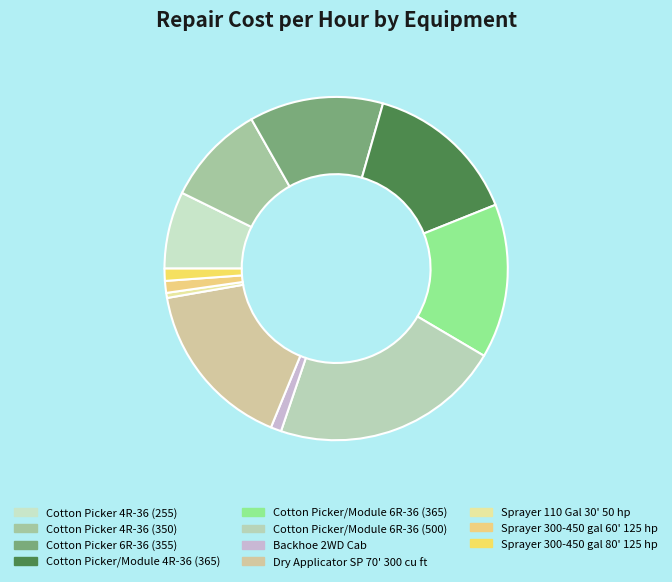

Approximately how many times larger is the value at Dry Applicator SP 70' 300 cu ft compared to Cotton Picker 4R-36 (350)?

1.7